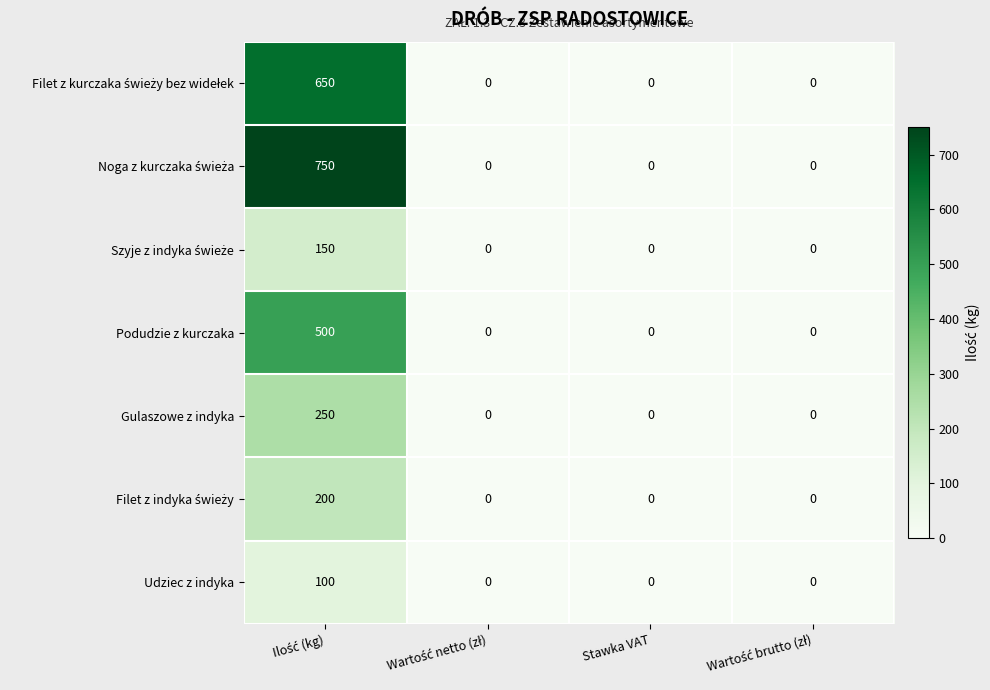

What is the maximum value shown in the chart?

750